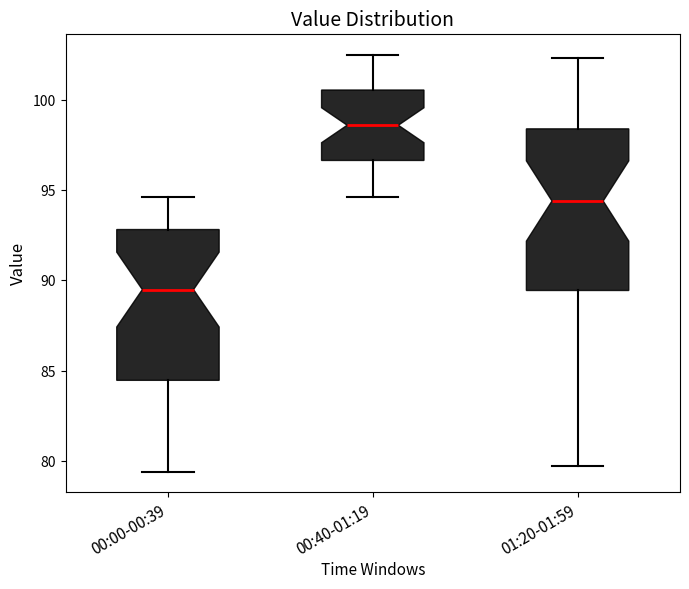

Which box's median line is the highest?

00:40-01:19